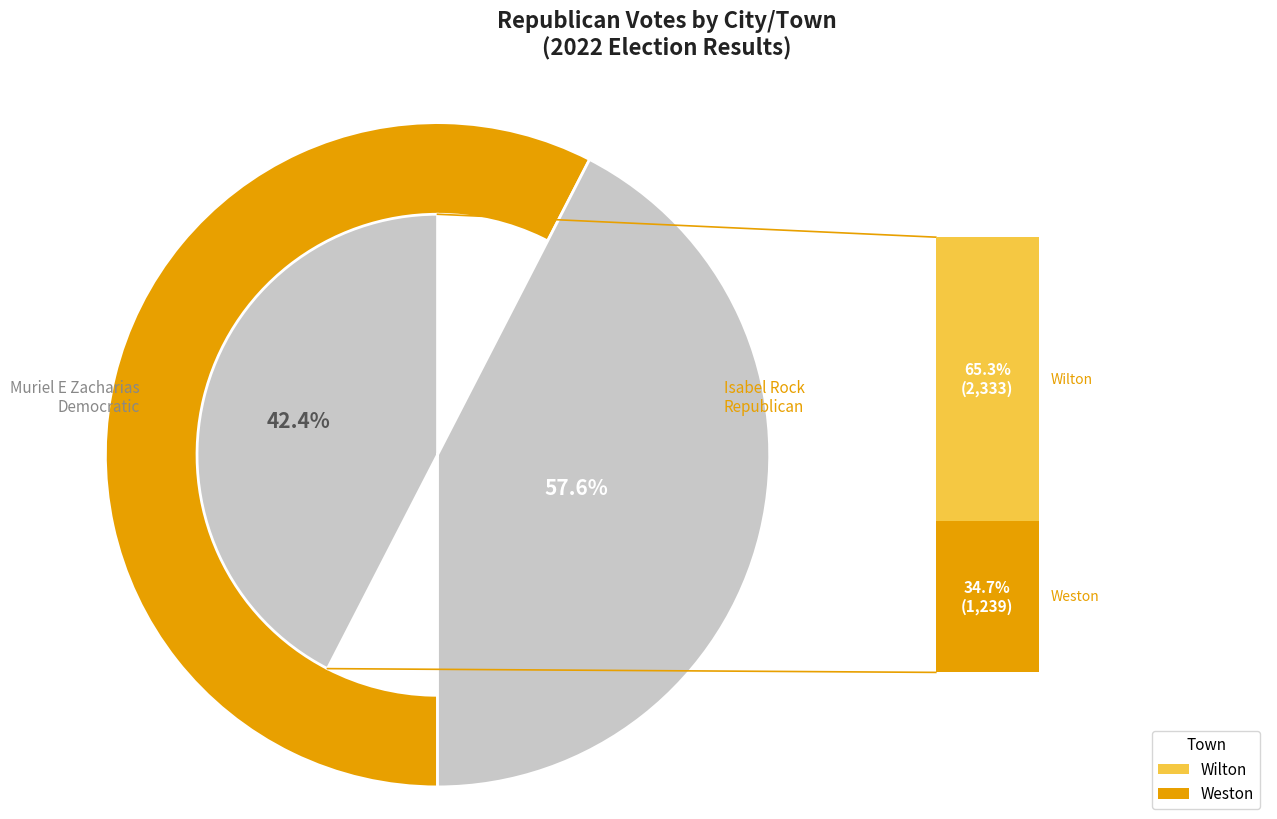

To the nearest percent, what is the average slice percentage?

50%